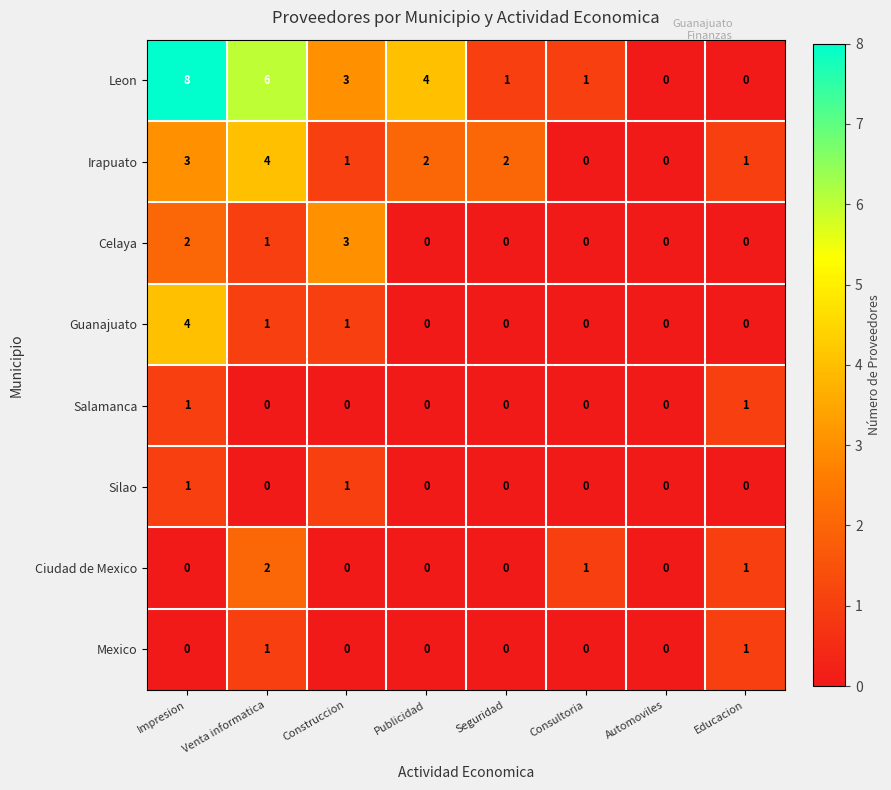

Is it true that Irapuato equals 2 at Venta informatica?

False